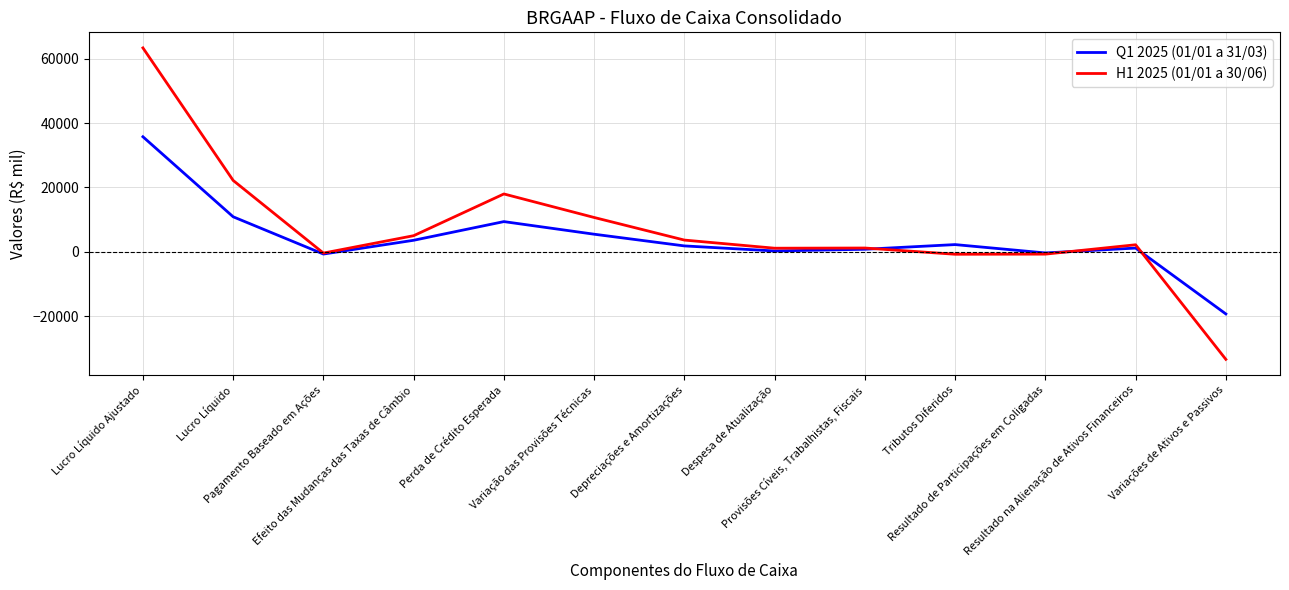

Rank the series by their average value, from lowest to highest.

Q1 2025 (01/01 a 31/03), H1 2025 (01/01 a 30/06)